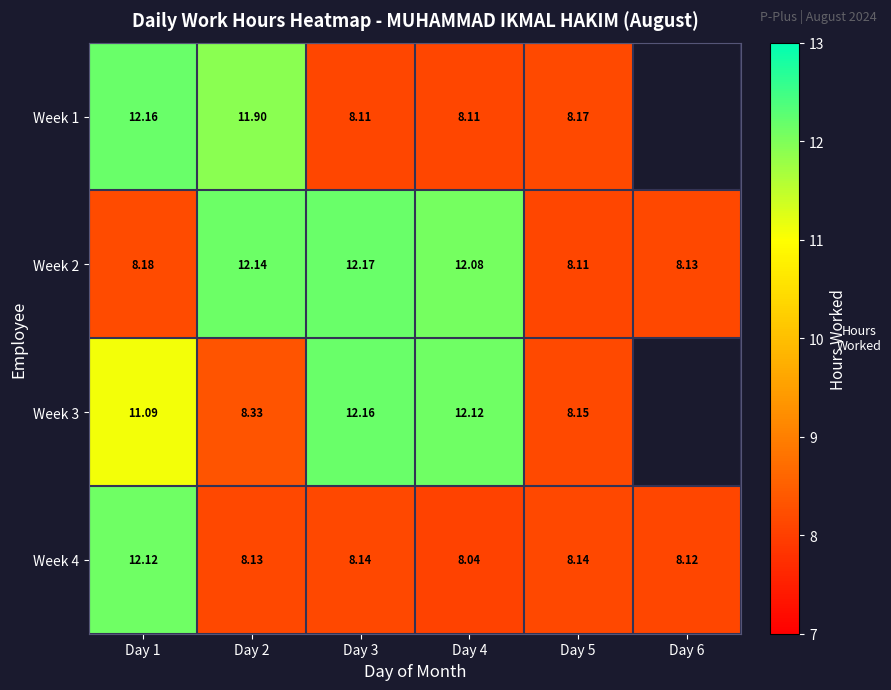

What is the lowest value of the Week 4 series?

8.0